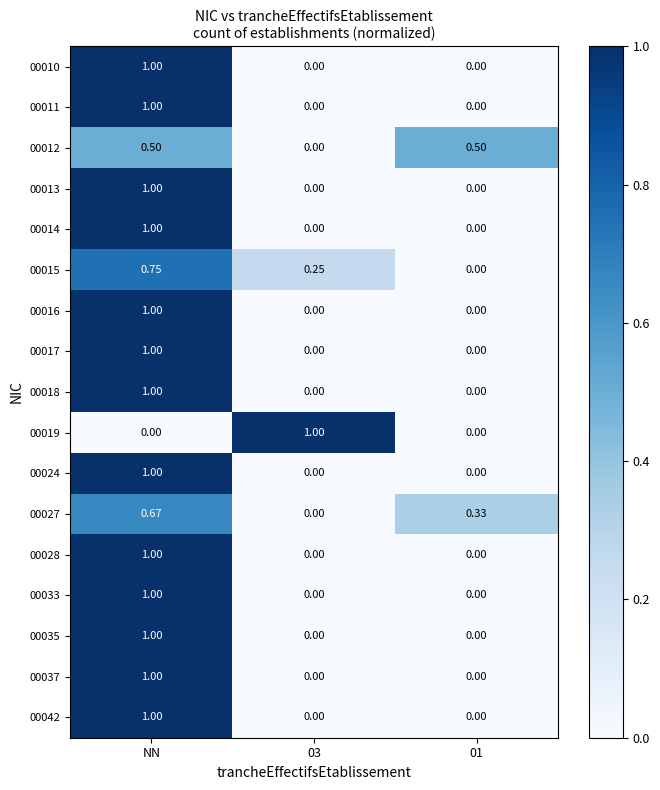

At which category is the sum across all series the highest?

NN